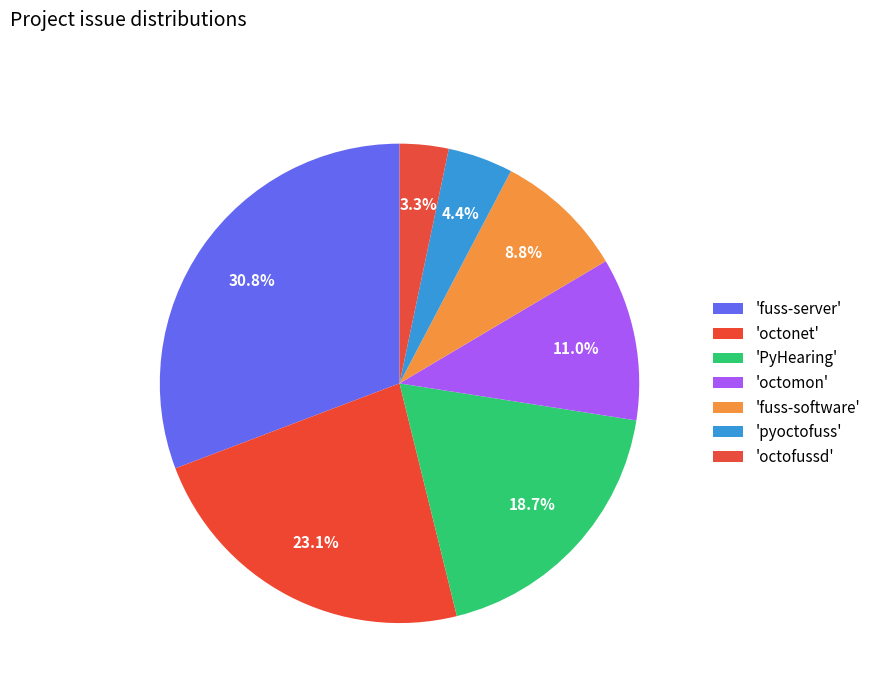

How many slices are in this pie chart?

7